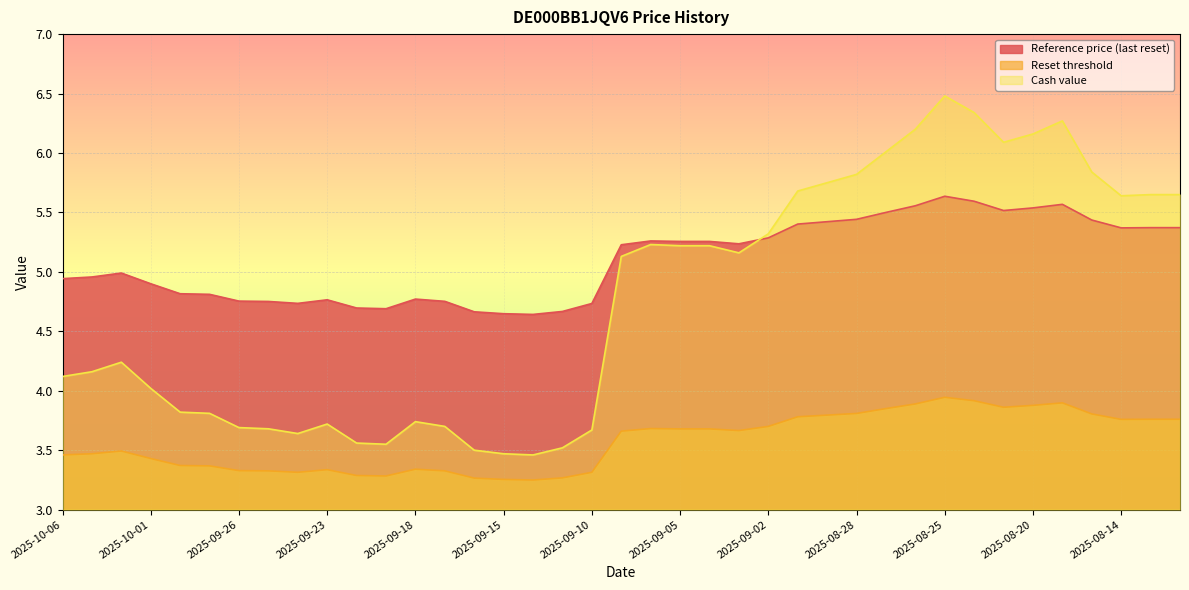

Rank the series by their average value, from highest to lowest.

Reference price (last reset), Cash value, Reset threshold